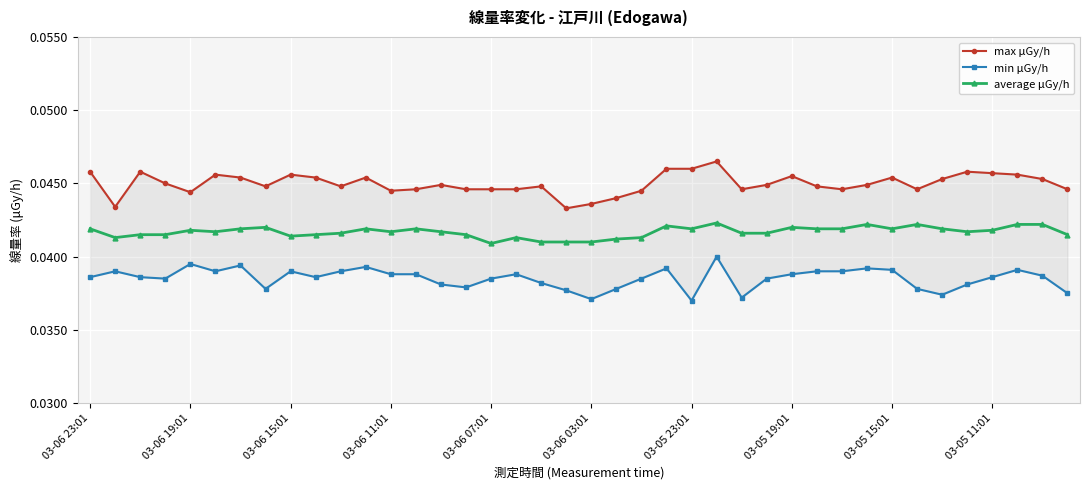

Is it true that max μGy/h equals 0.1 at 10?

False